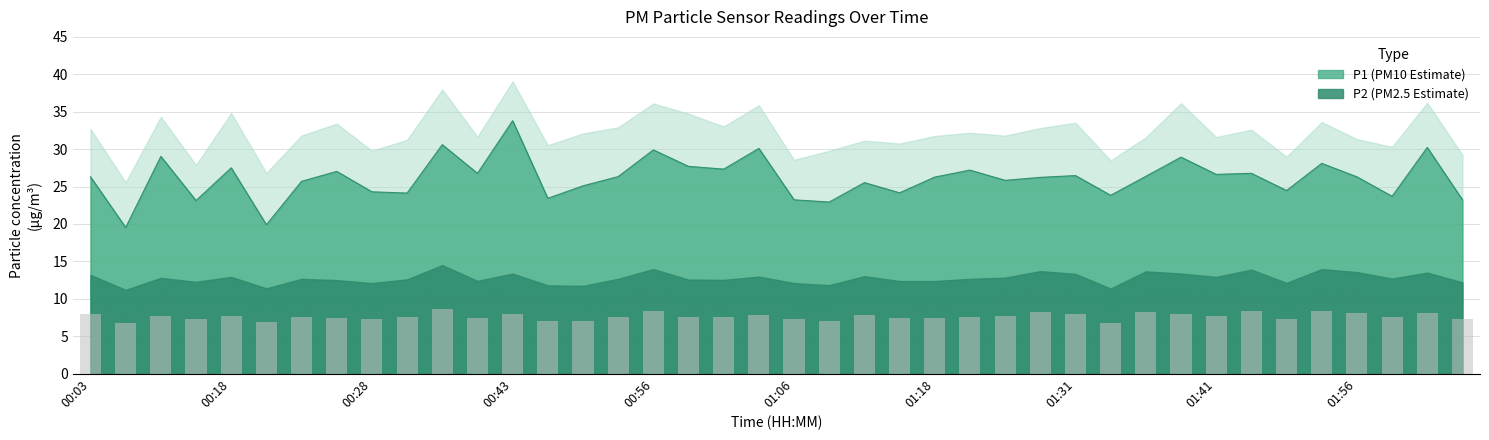

Is the value of P1 at 00:26 greater than the value of P2 at 01:21?

Yes